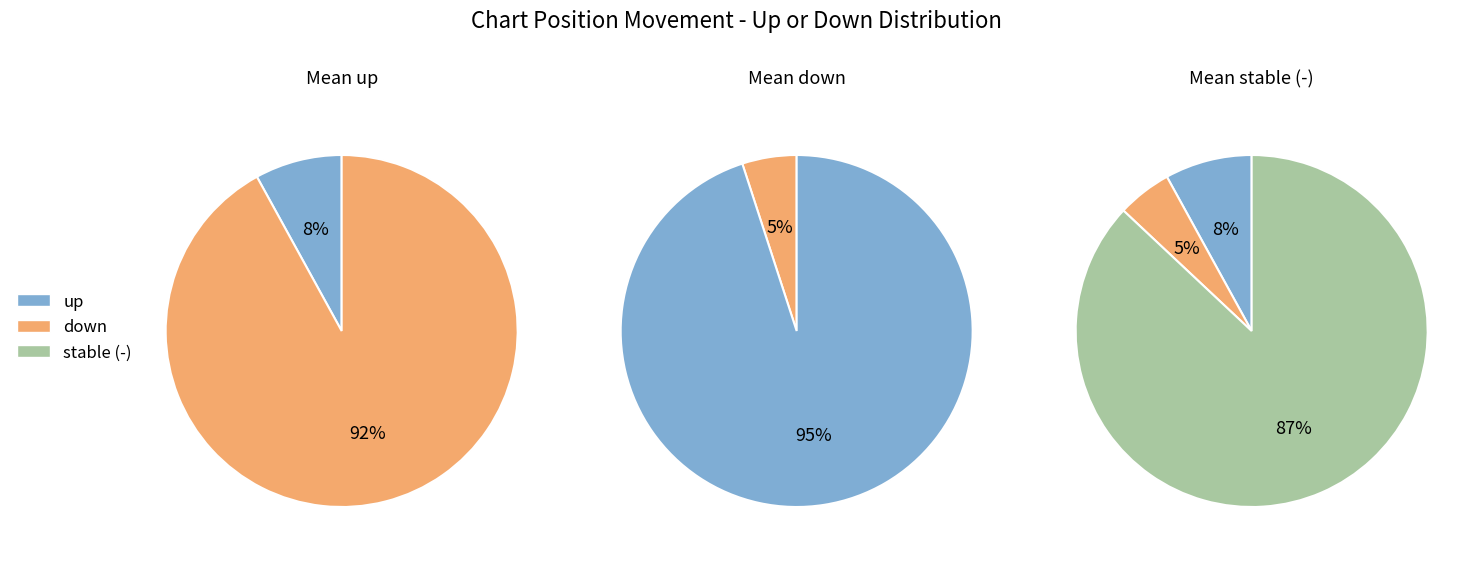

Is it true that - is 94% of the pie?

False